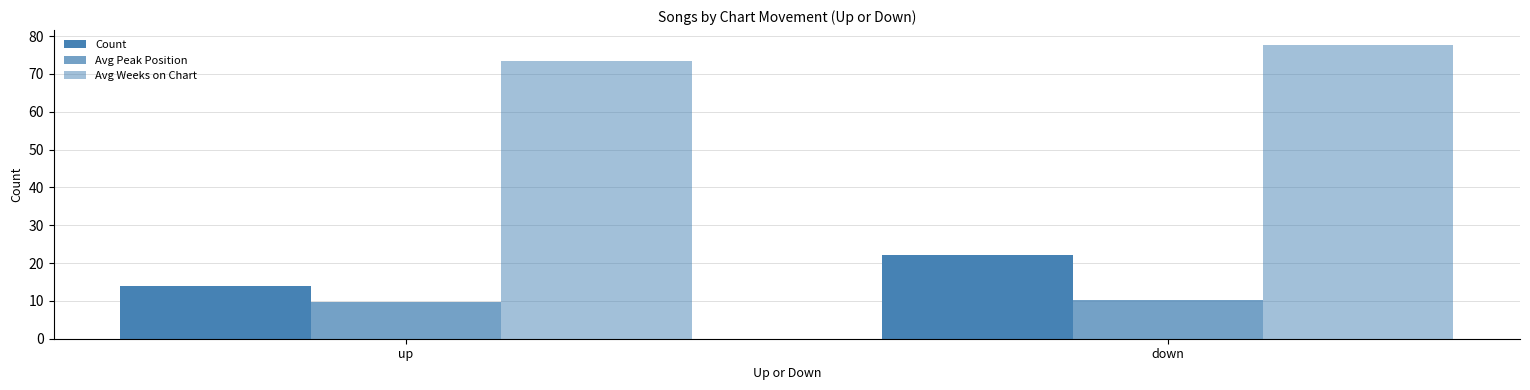

What position from the left is up?

1